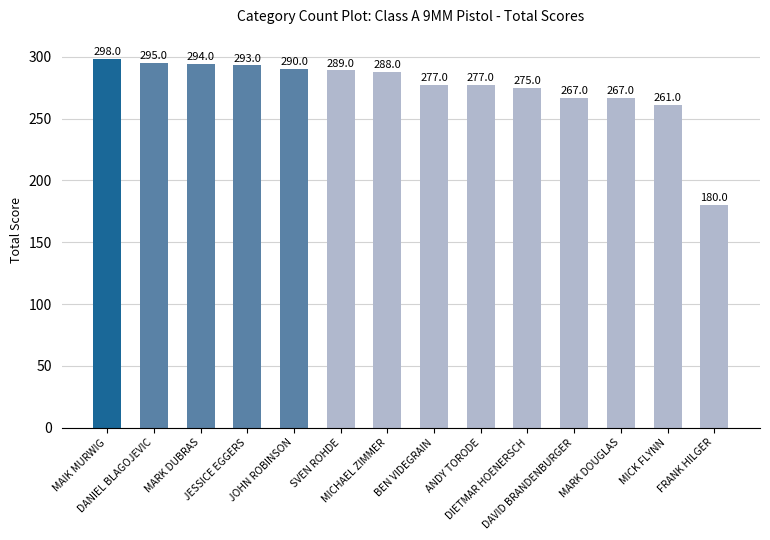

Reading left to right, what are all the values shown in this chart?

MAIK MURWIG=298	DANIEL BLAGOJEVIC=295	MARK DUBRAS=294	JESSICE EGGERS=293	JOHN ROBINSON=290	SVEN ROHDE=289	MICHAEL ZIMMER=288	BEN VIDEGRAIN=277	ANDY TORODE=277	DIETMAR HOENERSCH=275	DAVID BRANDENBURGER=267	MARK DOUGLAS=267	MICK FLYNN=261	FRANK HILGER=180